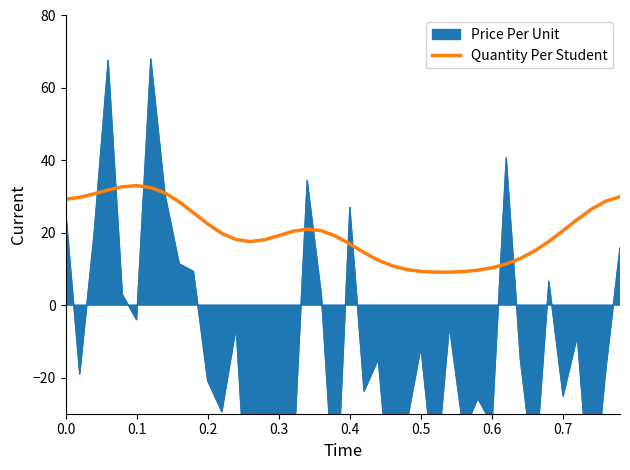

What is the lowest value of the Quantity Per Student series?

9.1